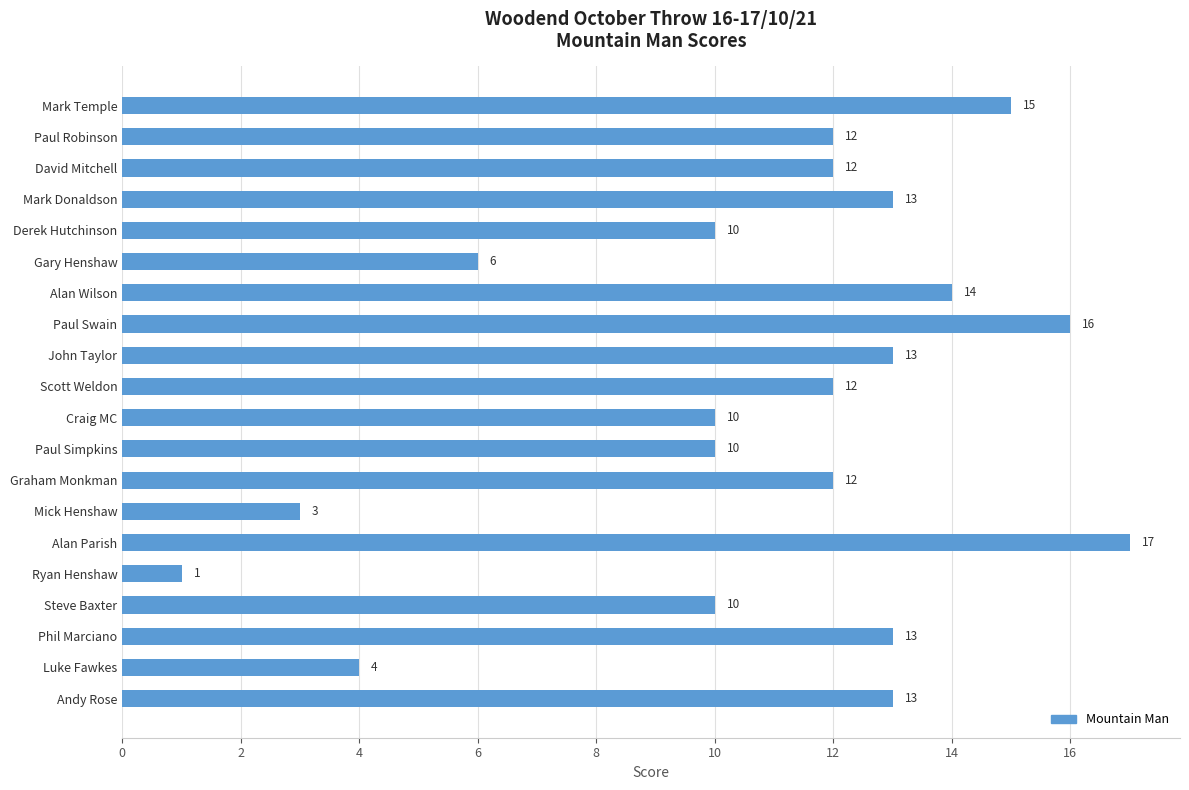

What is the value of the 19th bar from the top?

4